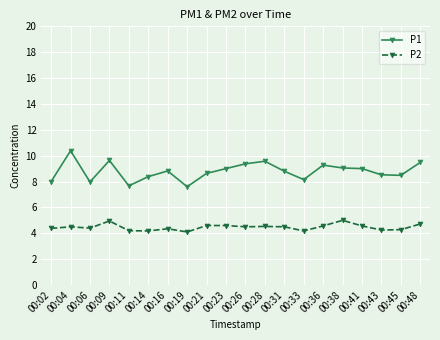

The value of P1 at 00:48 is 16.1. True or false?

False